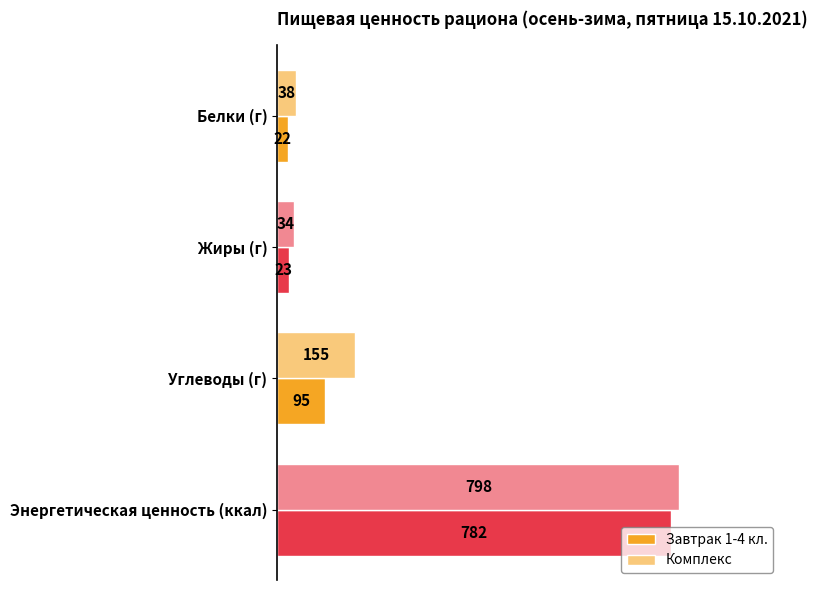

How many data points does each series have?

4